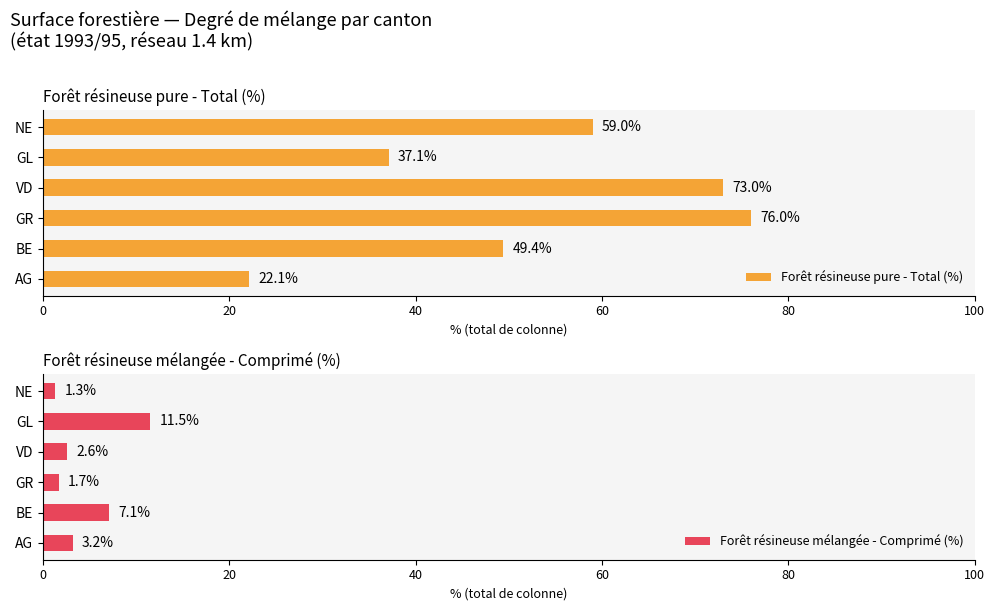

At how many categories does at least one series exceed 40?

4